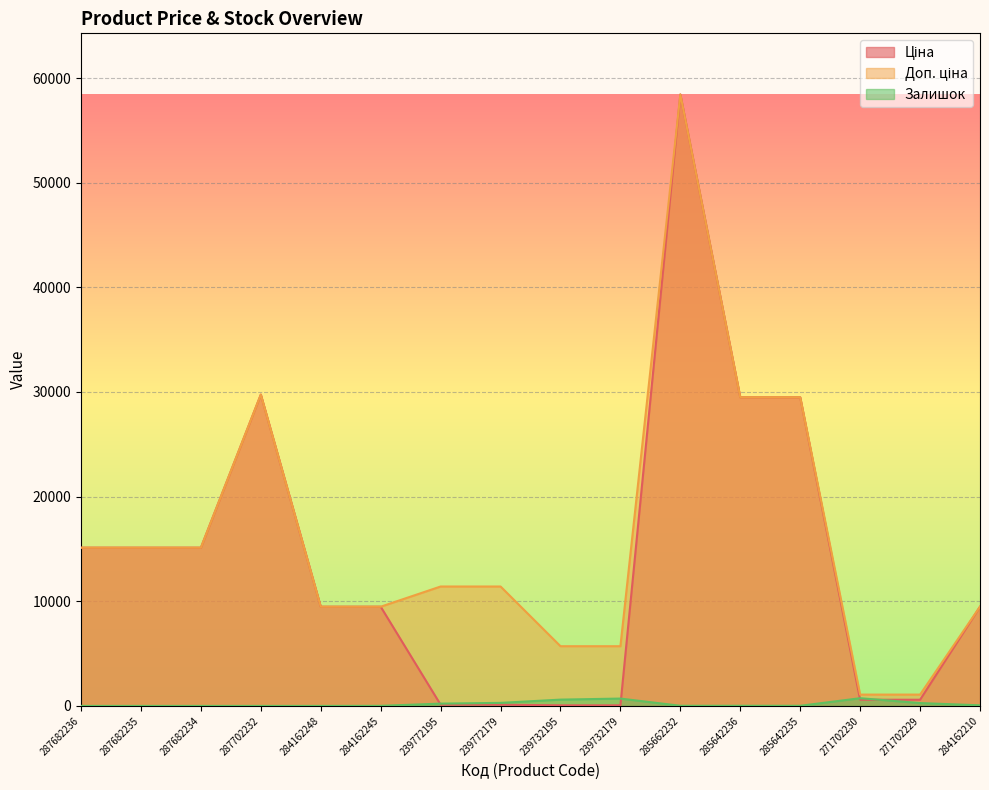

Which has a higher value, 285662232 or 239772195?

285662232